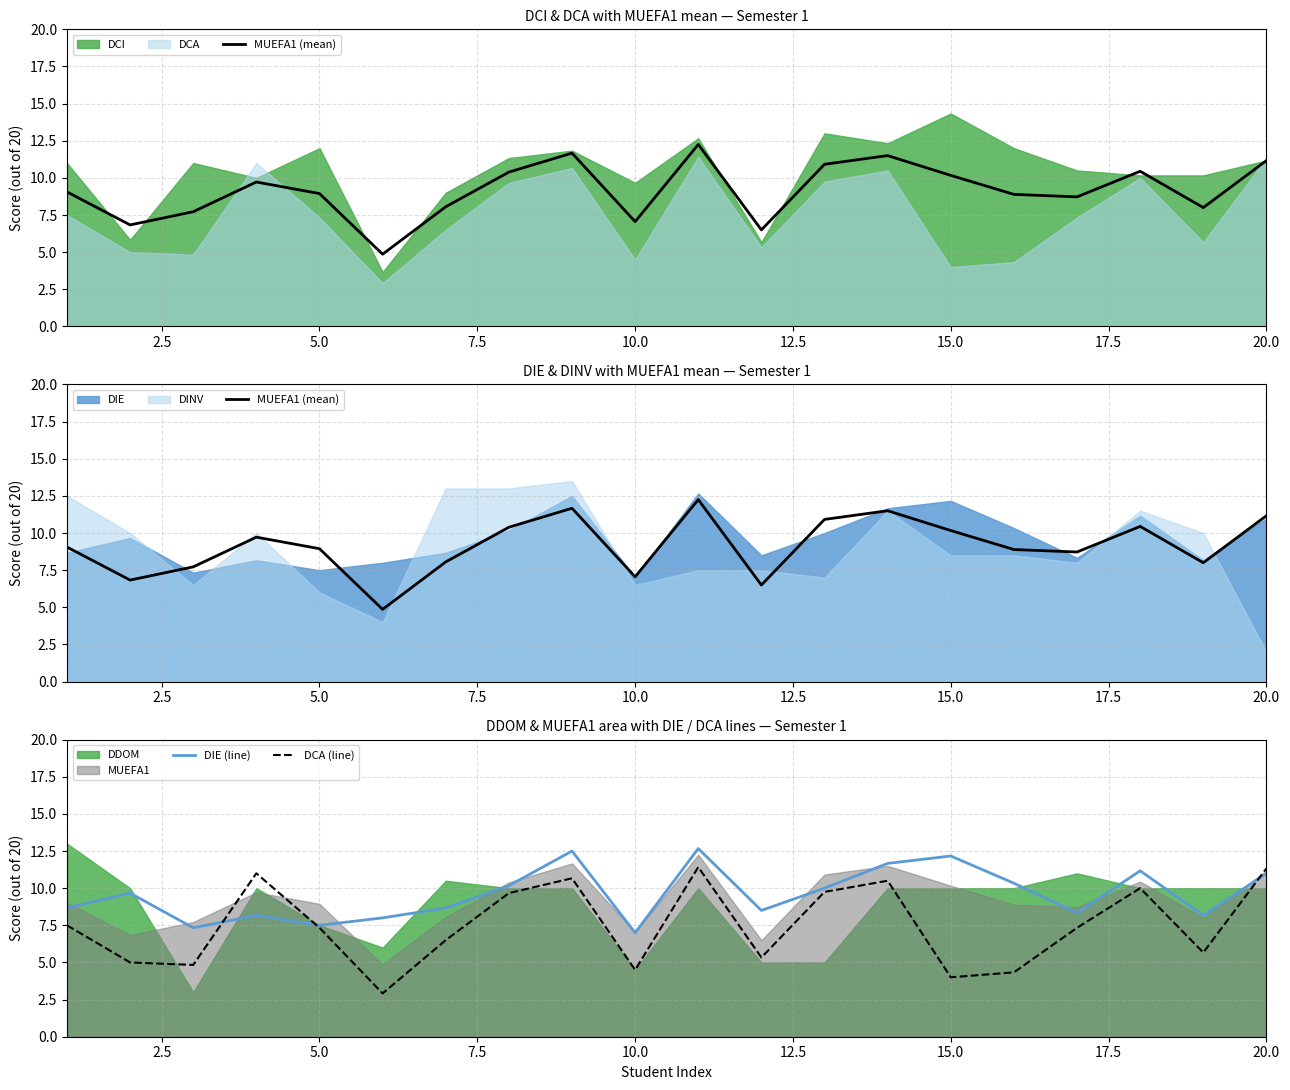

True or false: DCA (line) has a value of 4.5 at 10.0.

True